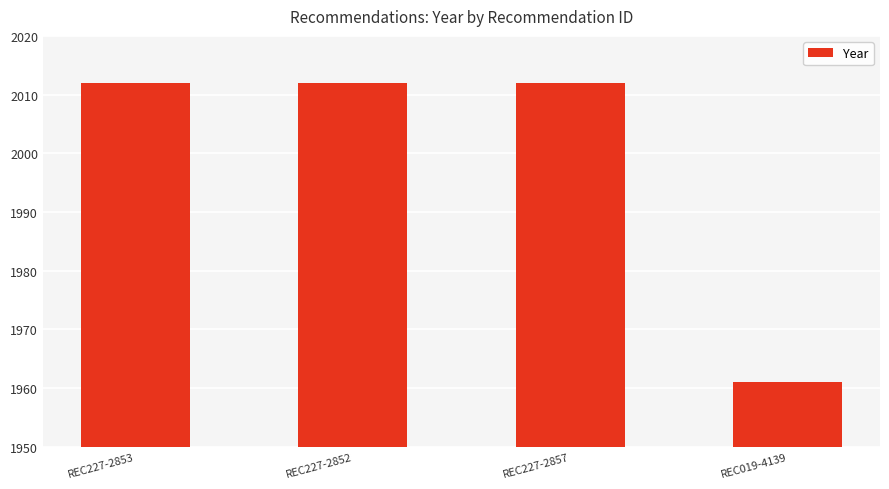

The value at REC227-2852 is 978. True or false?

False